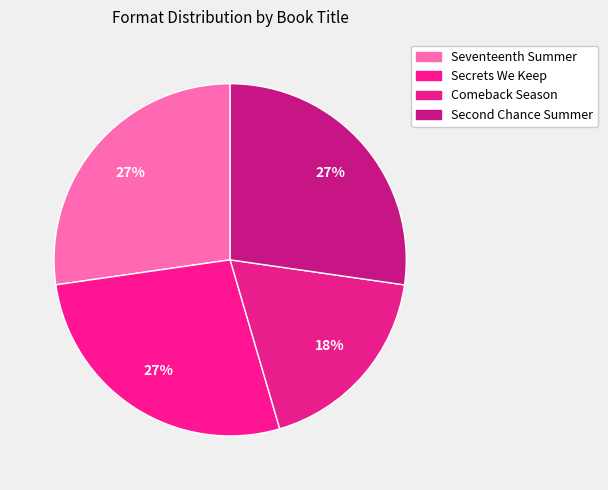

How many slices are in this pie chart?

4